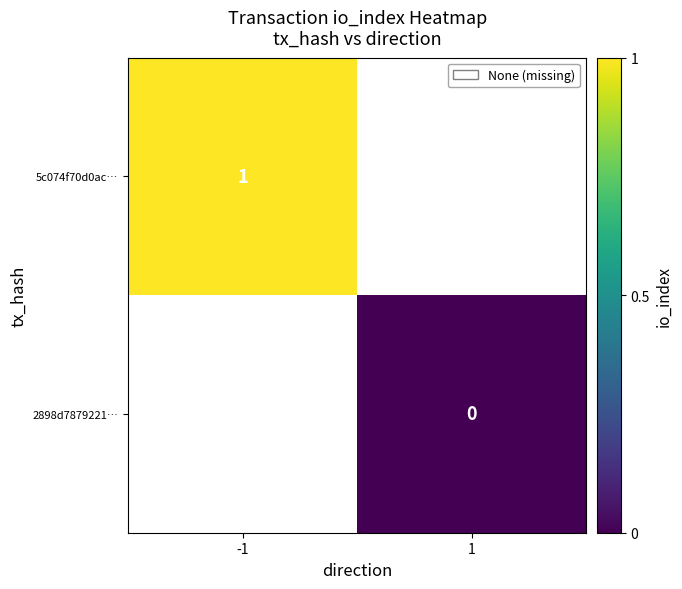

Is it true that 5c074f70d0ac… equals 1 at -1?

True